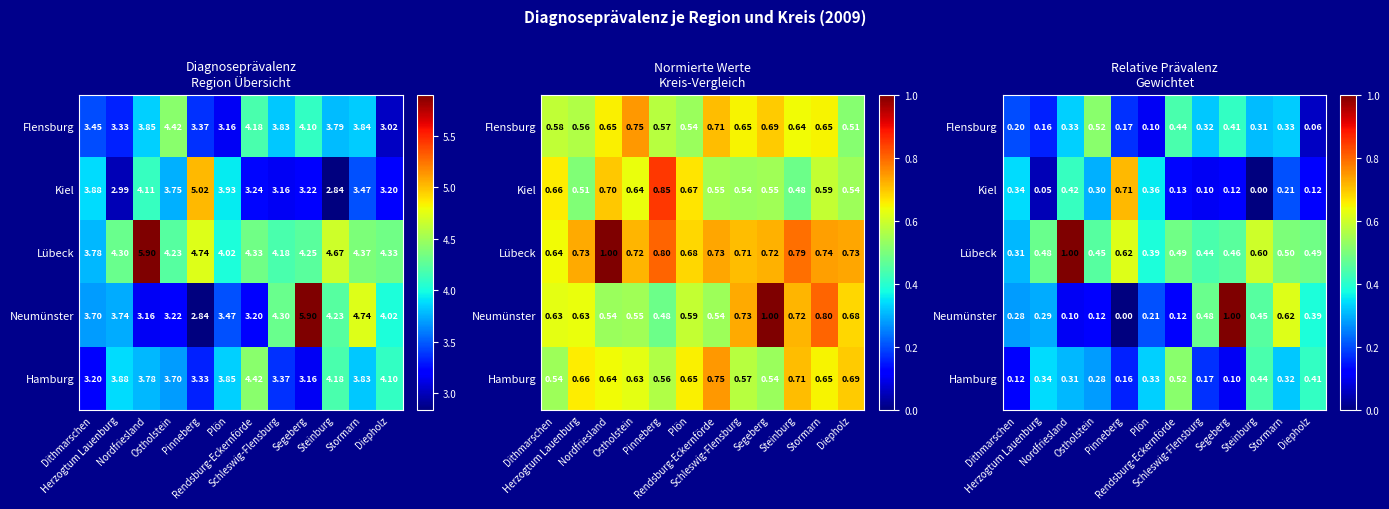

What is the difference between the second highest and second lowest values in the Neumünster series?

0.5